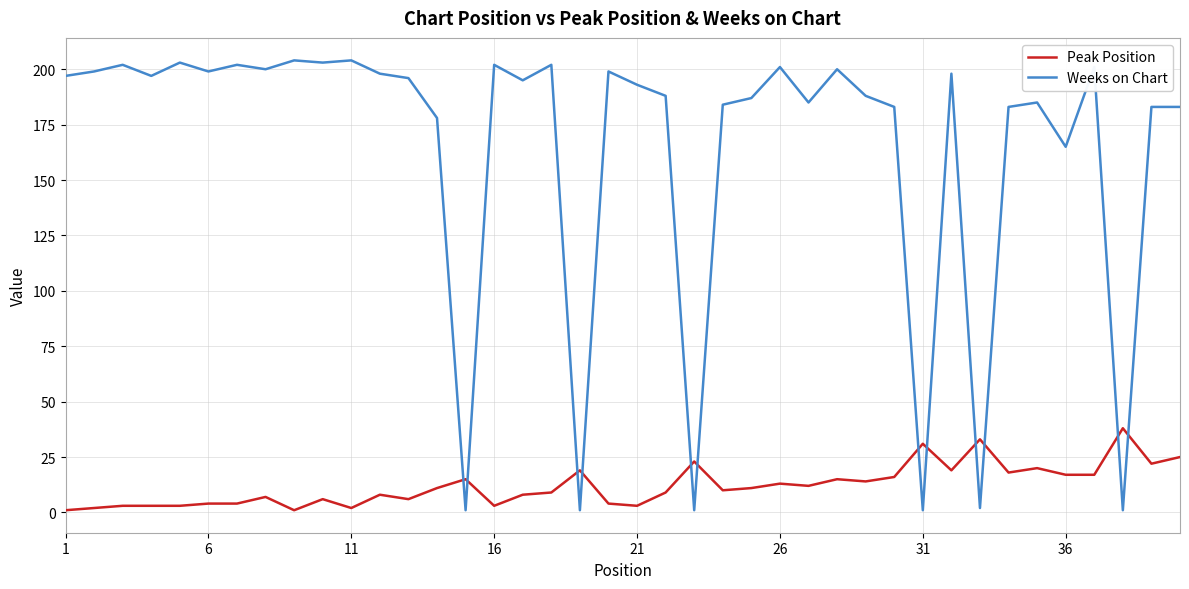

Rank the series by their average value, from lowest to highest.

Peak Position, Weeks on Chart